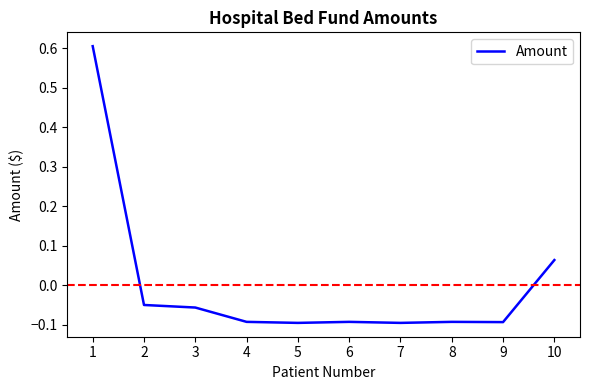

What is the change in value from 7 to 10?

+0.2